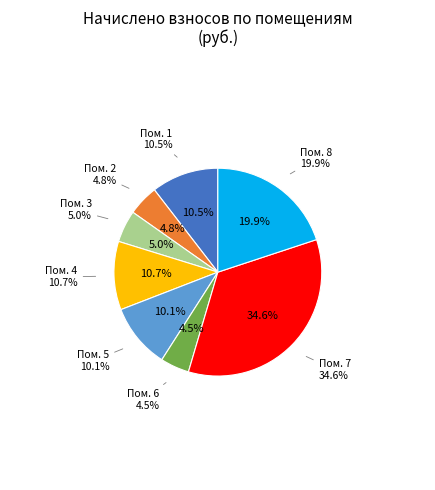

To the nearest percent, what is the difference between the largest and smallest slice percentages?

30%